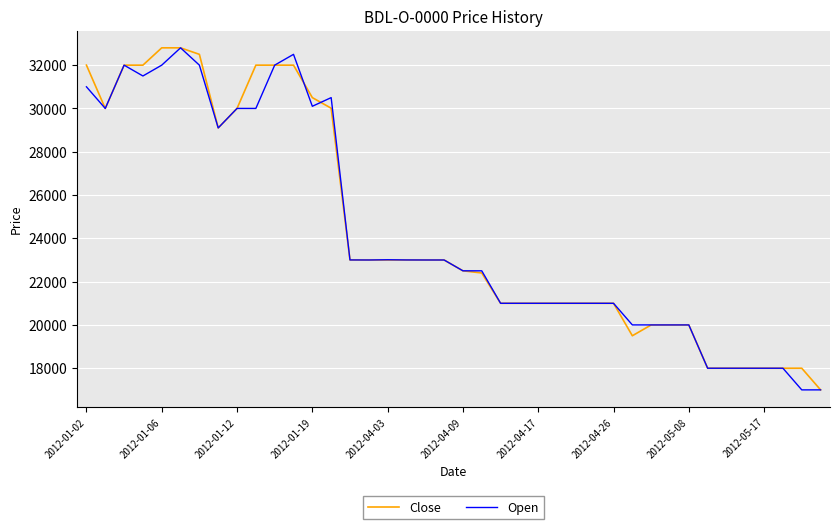

What is the smallest value displayed?

17000